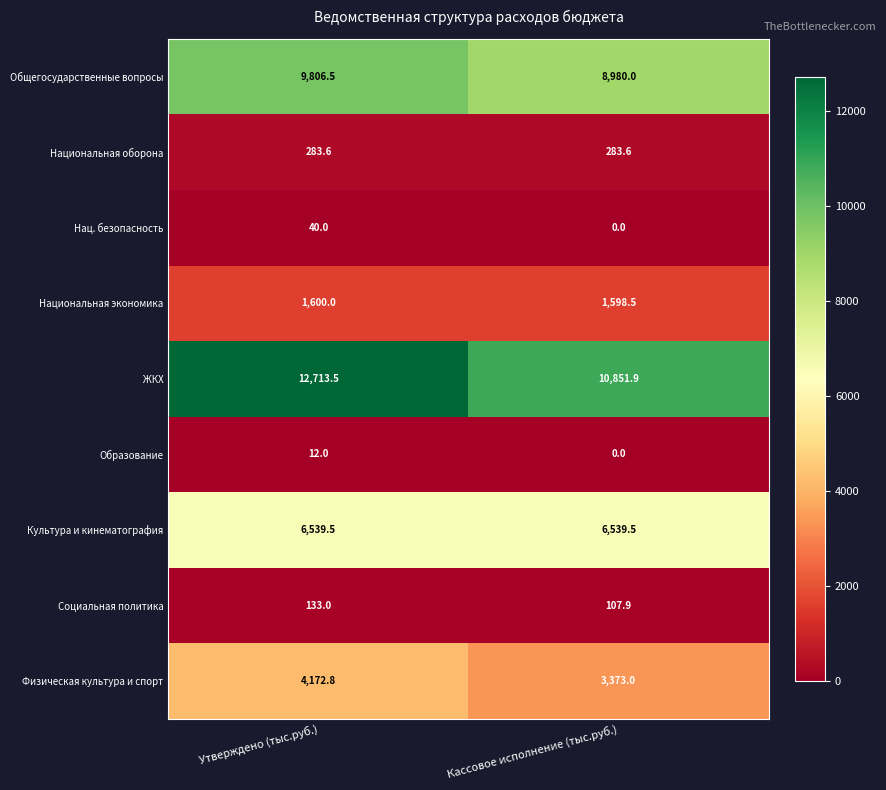

Reading left to right, list all the values displayed in this chart.

Общегосударственные вопросы: 9806.5	8980.0
Национальная оборона: 283.6	283.6
Нац. безопасность: 40.0	0.0
Национальная экономика: 1600.0	1598.5
ЖКХ: 12713.5	10851.9
Образование: 12.0	0.0
Культура и кинематография: 6539.5	6539.5
Социальная политика: 133.0	107.9
Физическая культура и спорт: 4172.8	3373.0